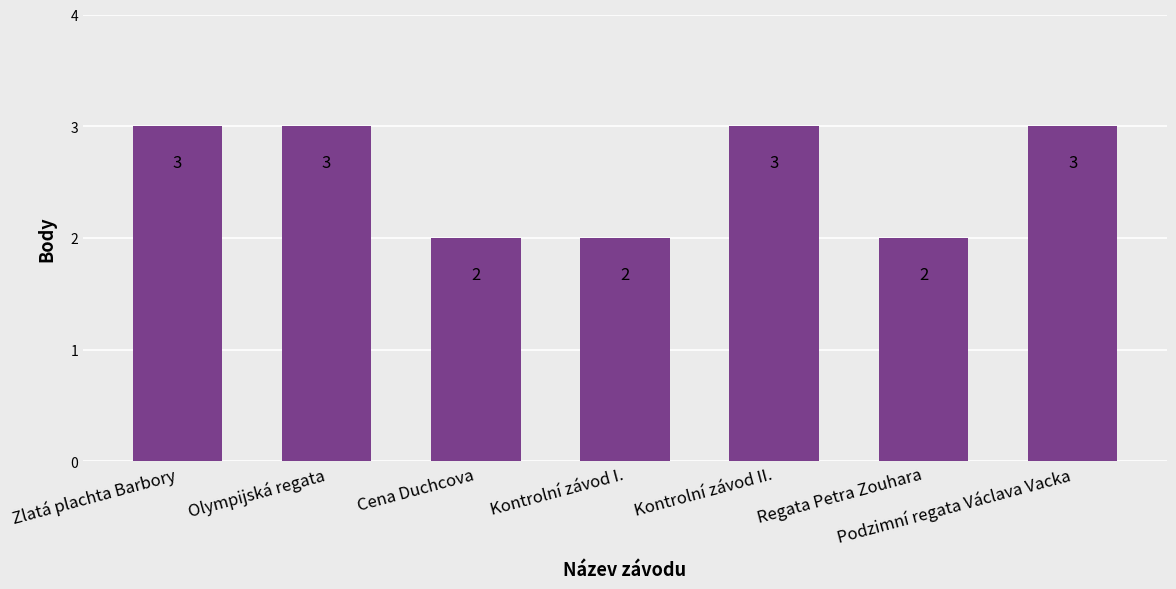

The value at Kontrolní závod I. is 2. True or false?

True